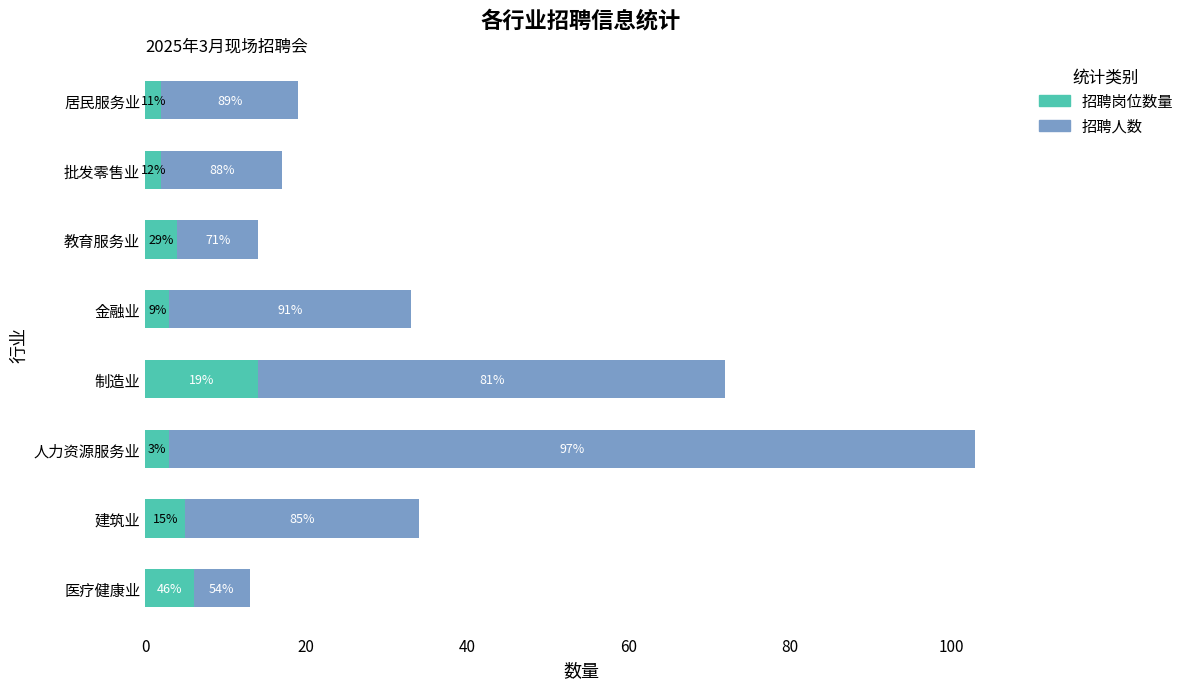

What position from the left is 制造业?

5